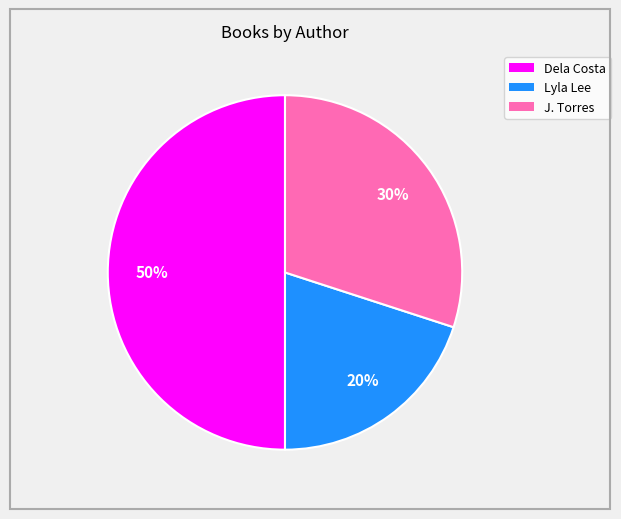

How many slices are in this pie chart?

3